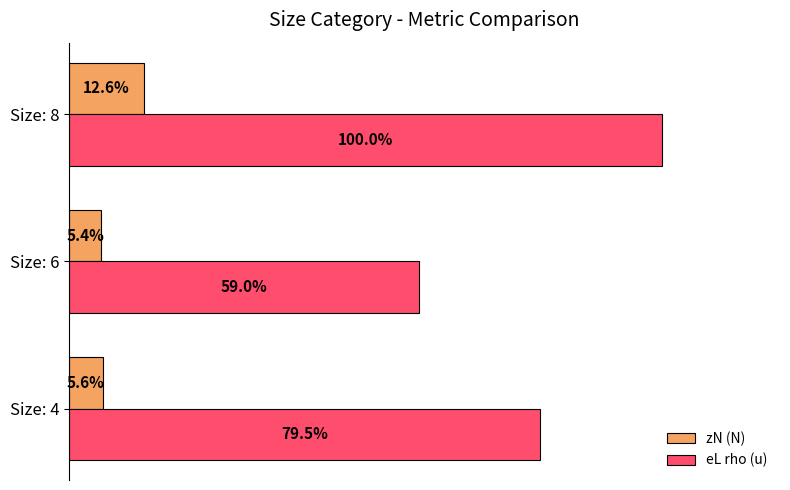

Which category has the lowest value in the zN (N) series?

Size: 6